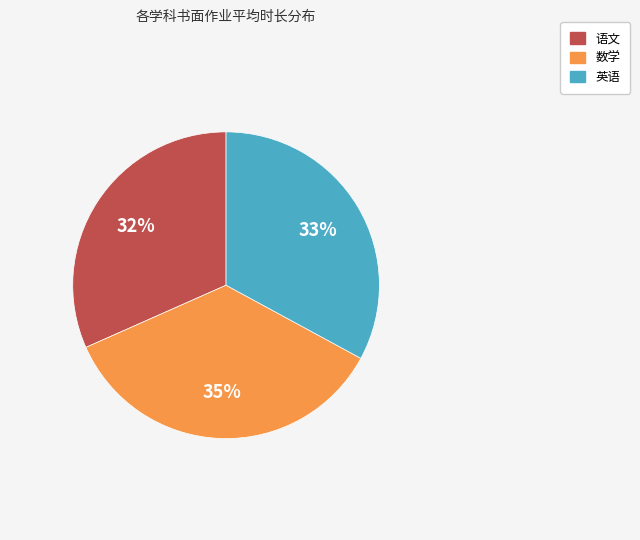

Does any single category account for the majority?

No